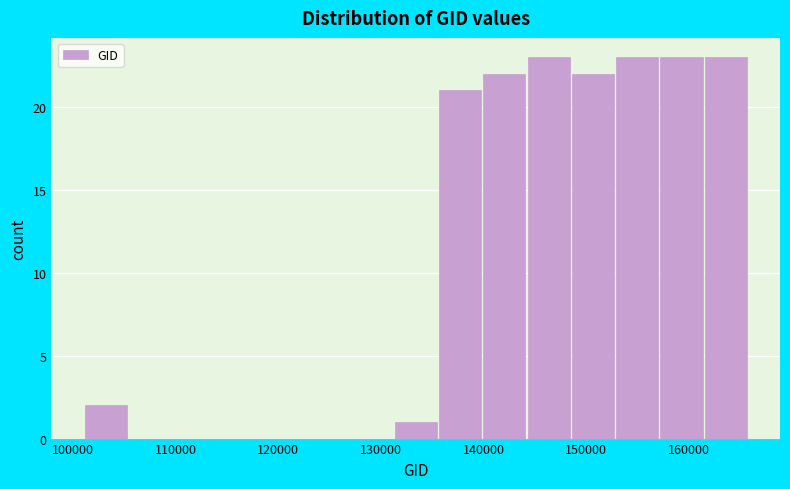

Reading left to right, transcribe this chart: for each bar, give the range it covers on the x-axis and its height. Neither the bar edges nor the heights are printed on the chart, so give them approximately, as read against the axes.

101000 to 105000: 2
105000 to 110000: 0
110000 to 114000: 0
114000 to 118000: 0
118000 to 123000: 0
123000 to 127000: 0
127000 to 131000: 0
131000 to 136000: 1
136000 to 140000: 21
140000 to 144000: 22
144000 to 149000: 23
149000 to 153000: 22
153000 to 157000: 23
157000 to 162000: 23
162000 to 166000: 23